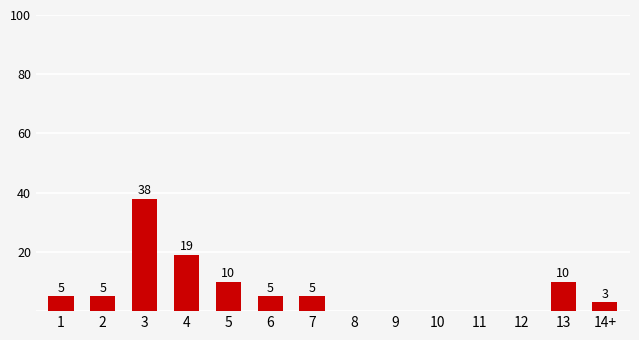

At which label is the value closest to 19?

4